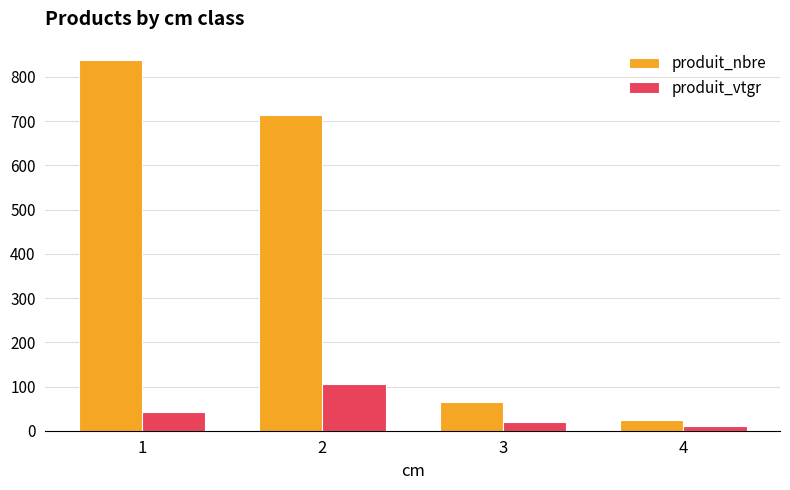

What is the greatest value displayed?

838.0